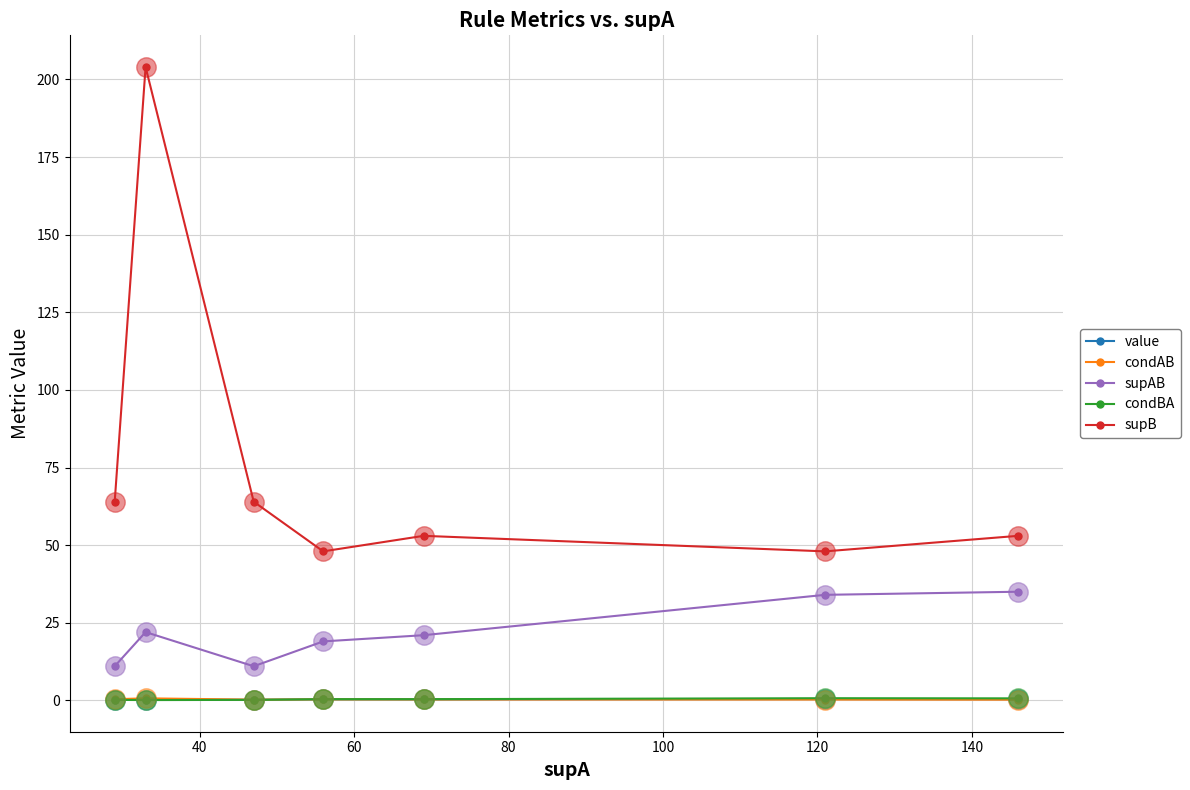

What is the value of the supB point at the 4th from the left?

48.0